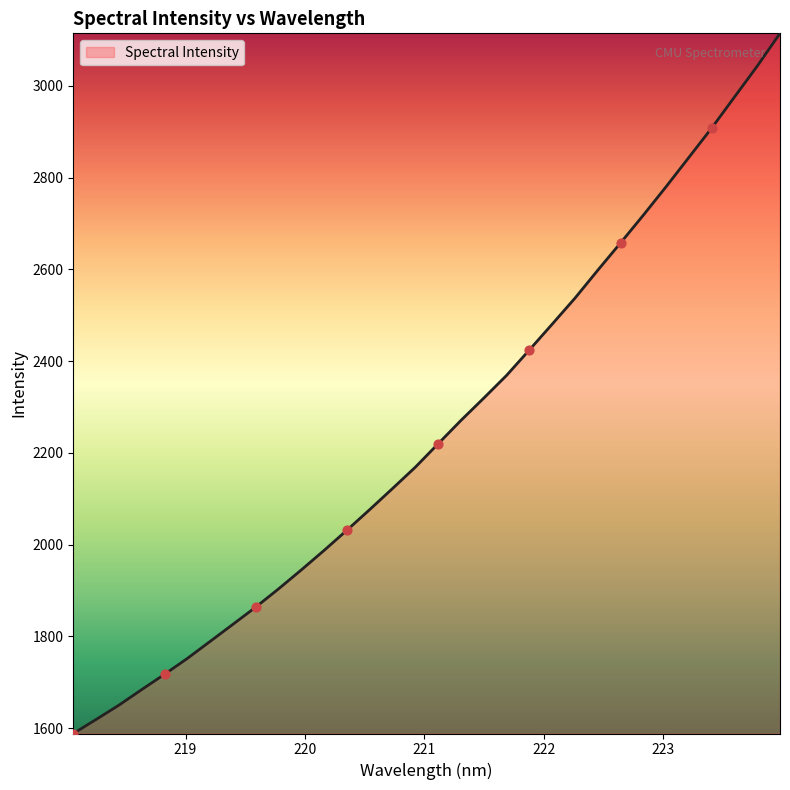

What is the difference between the maximum and minimum values?

1525.8